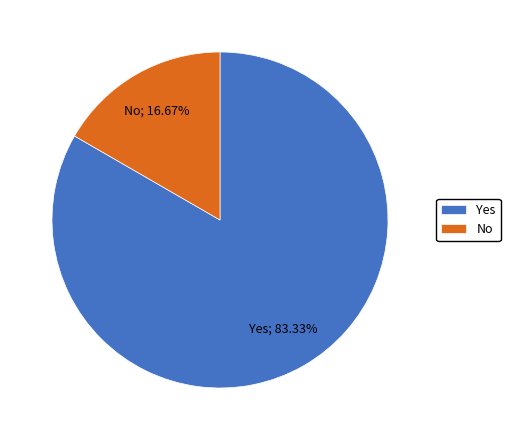

Approximately how many times larger is the value at Yes compared to No?

5.0